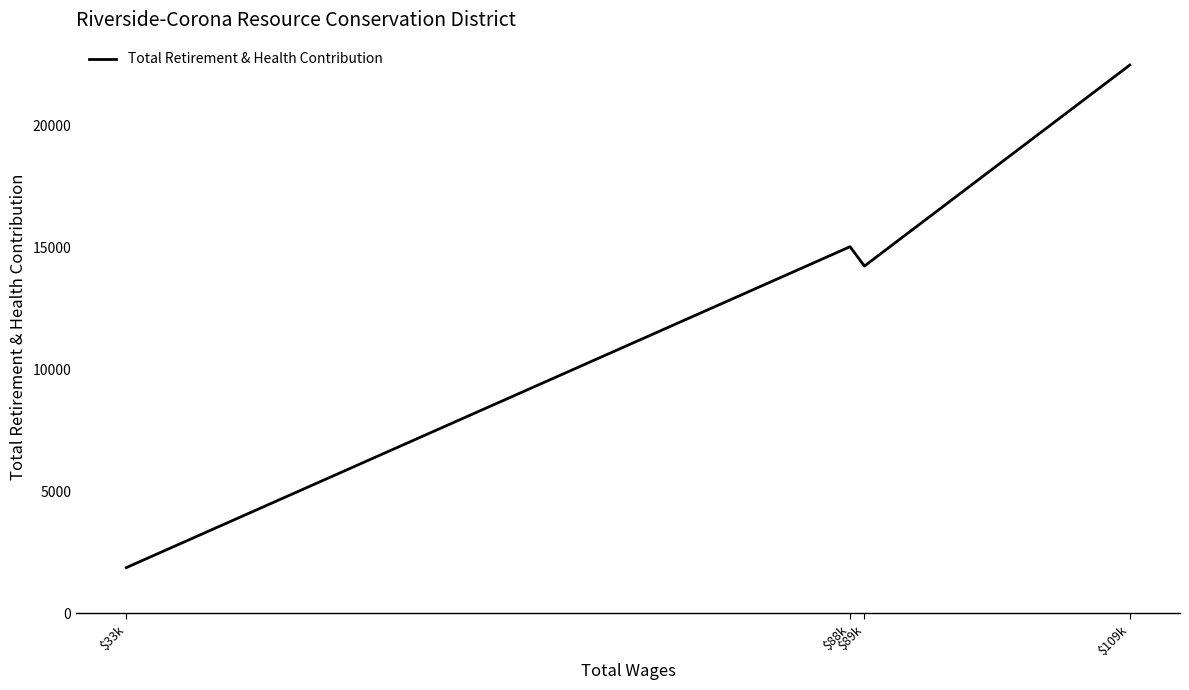

Between $109k and $89k, which is larger?

$109k